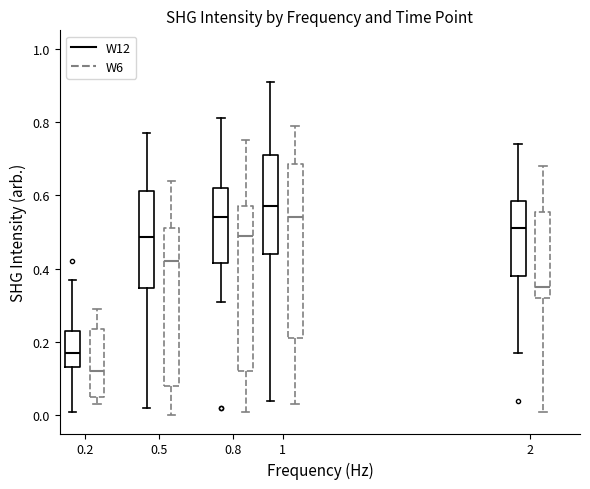

Which box's median line is the lowest?

0.2 (W6)